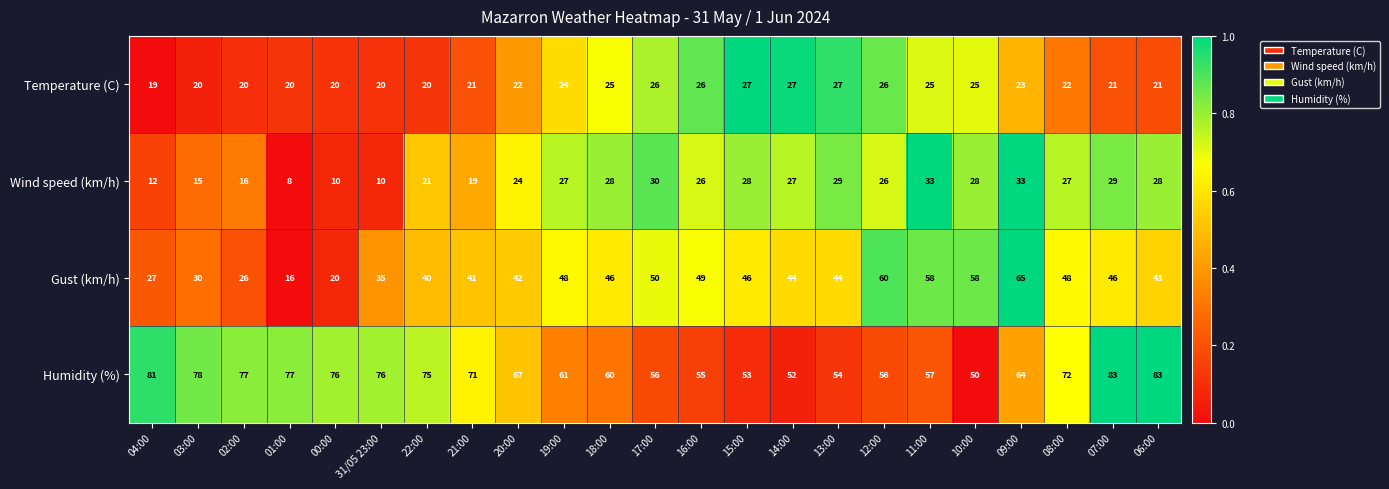

What is the spread (max minus min) of values at 19:00?

37